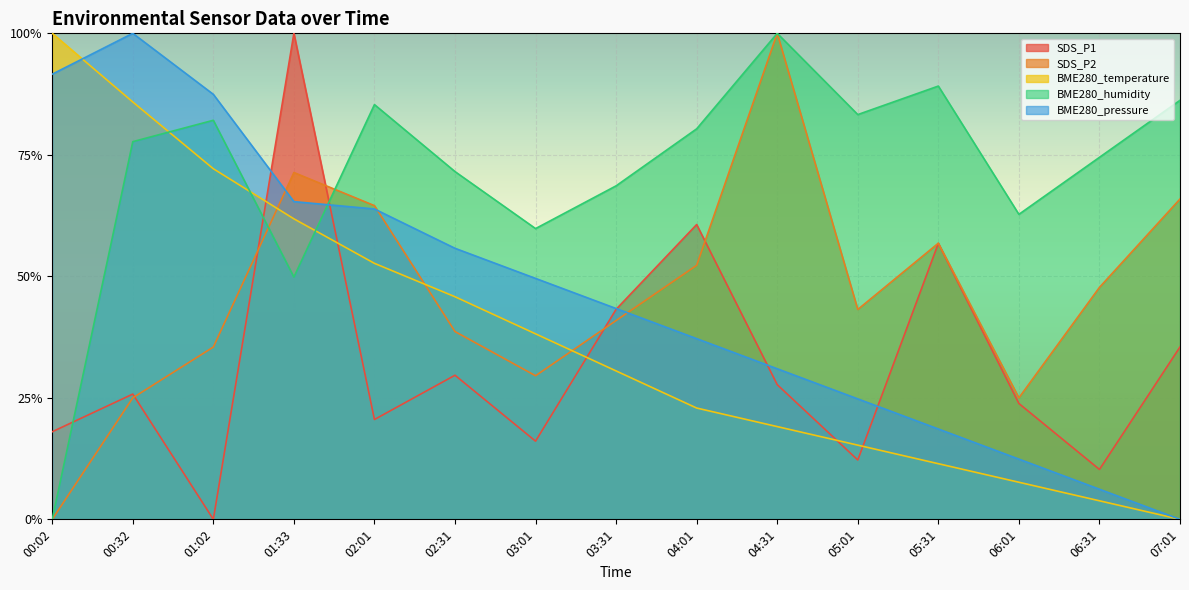

What is the average value of the BME280_humidity series?

0.7